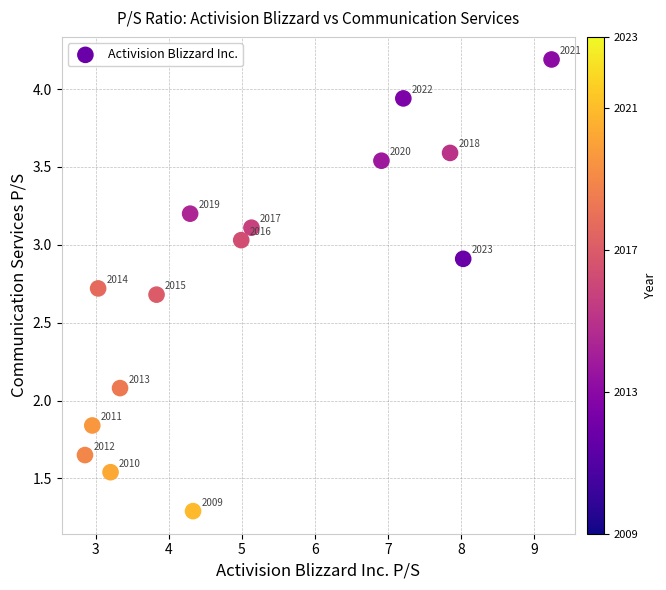

What Y value in the scatter plot is closest to 2?

2.1